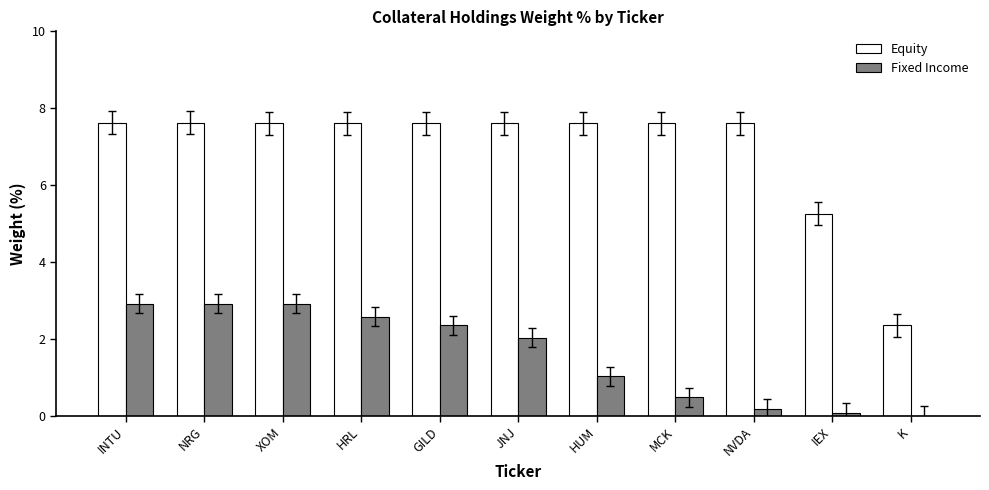

The Fixed Income series shows 1.3 at JNJ. True or false?

False